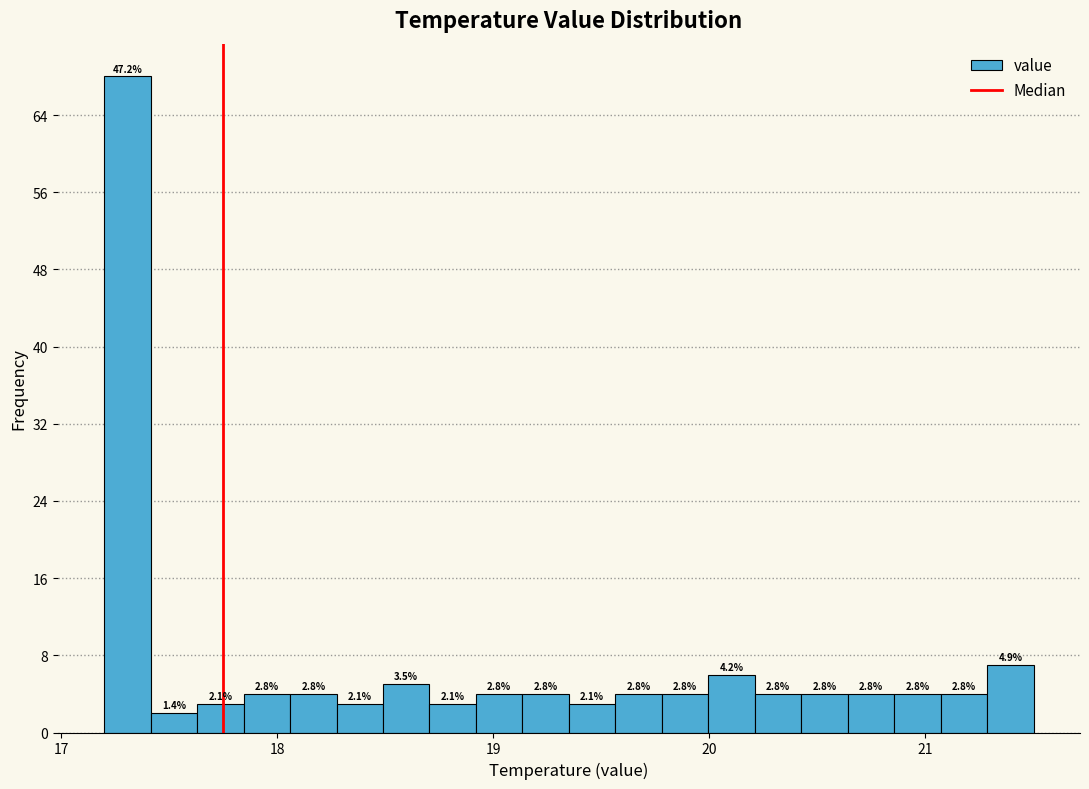

Around what value on the x-axis is the tallest bar? Give the approximate position of its centre, as read against the axis.

17.3